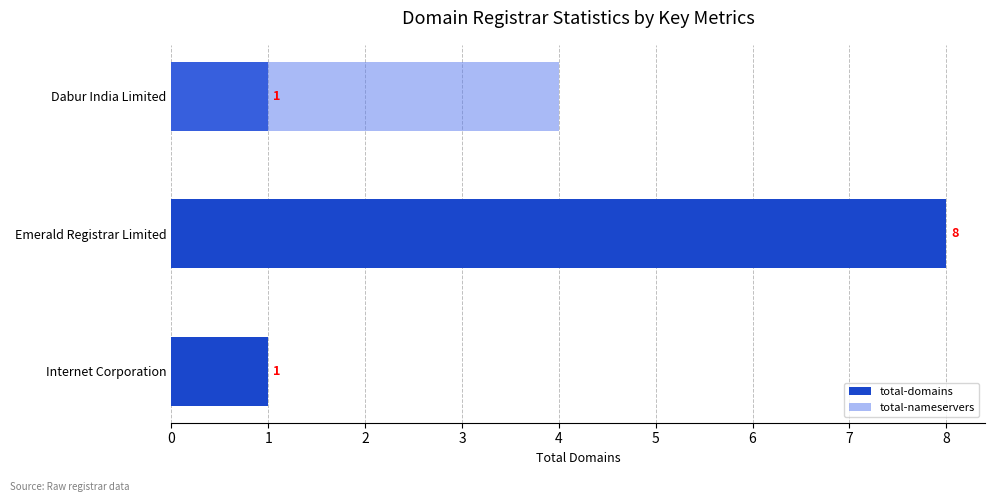

What is the difference between the highest and lowest values at Internet Corporation?

1